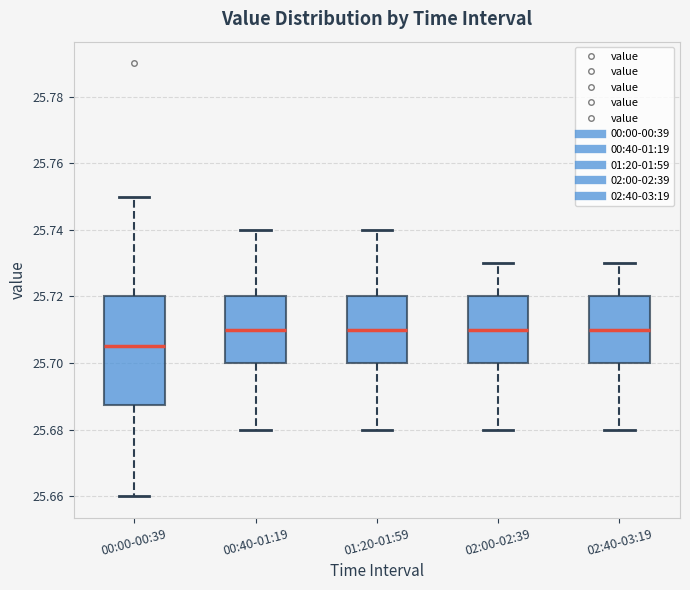

Reading left to right, transcribe this box plot: for each box, give where its median line is, the range the box spans, and where its two whiskers end, as read against the y-axis. The values are not printed on the chart, so give them approximately, as read against the axis.

00:00-00:39: median 25.706, box 25.688 to 25.720, whiskers 25.660 to 25.750
00:40-01:19: median 25.710, box 25.700 to 25.720, whiskers 25.680 to 25.740
01:20-01:59: median 25.710, box 25.700 to 25.720, whiskers 25.680 to 25.740
02:00-02:39: median 25.710, box 25.700 to 25.720, whiskers 25.680 to 25.730
02:40-03:19: median 25.710, box 25.700 to 25.720, whiskers 25.680 to 25.730